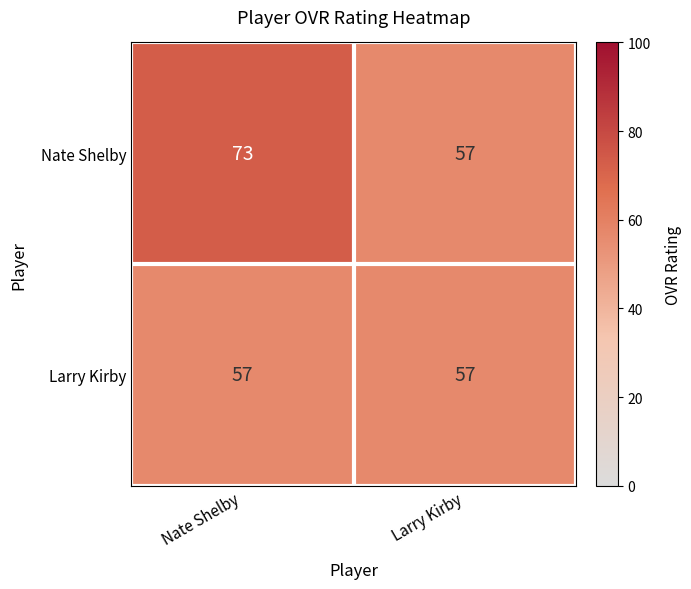

The Nate Shelby series shows 121 at Nate Shelby. True or false?

False